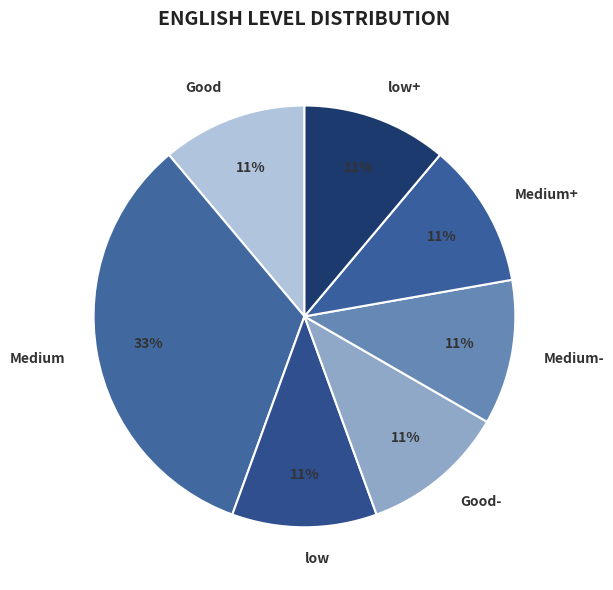

Is there a majority slice in this chart?

No